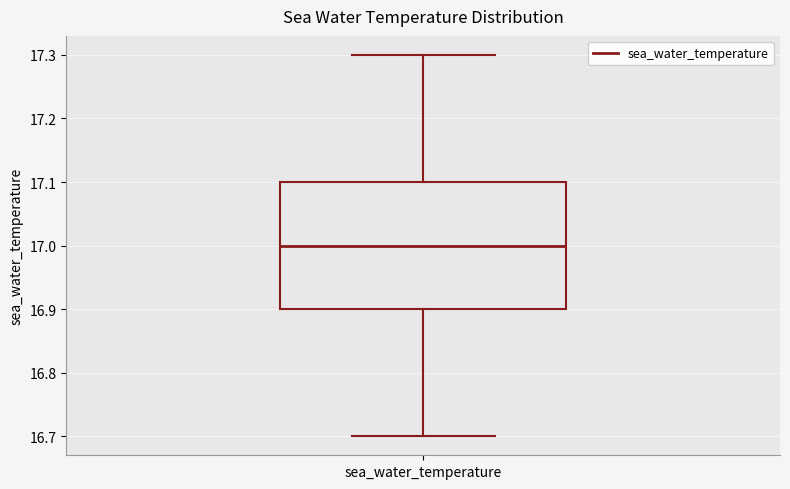

Transcribe this box plot: give where the median line is, the range the box spans, and where the two whiskers end, as read against the y-axis. The values are not printed on the chart, so give them approximately, as read against the axis.

median 17.0, box 16.9 to 17.1, whiskers 16.7 to 17.3